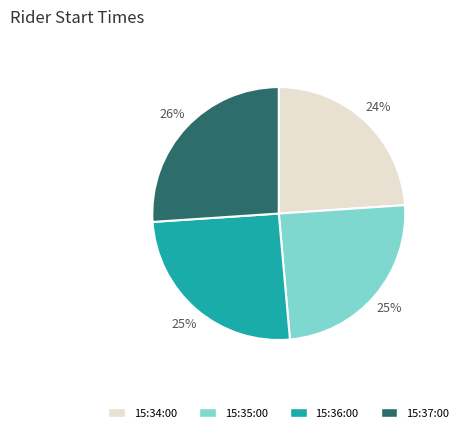

What is the smallest slice in the pie chart?

15:34:00